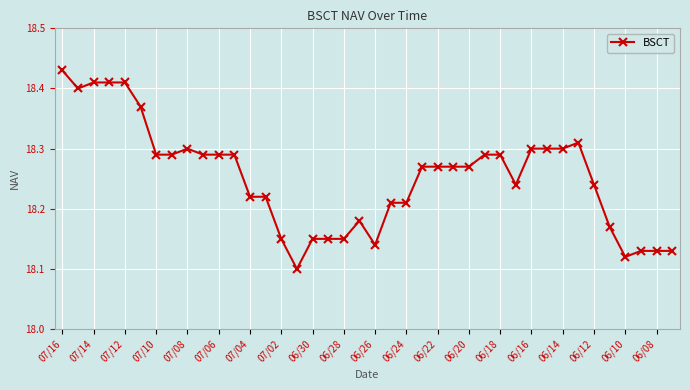

True or false: the data has more than 2 interior local peaks.

True